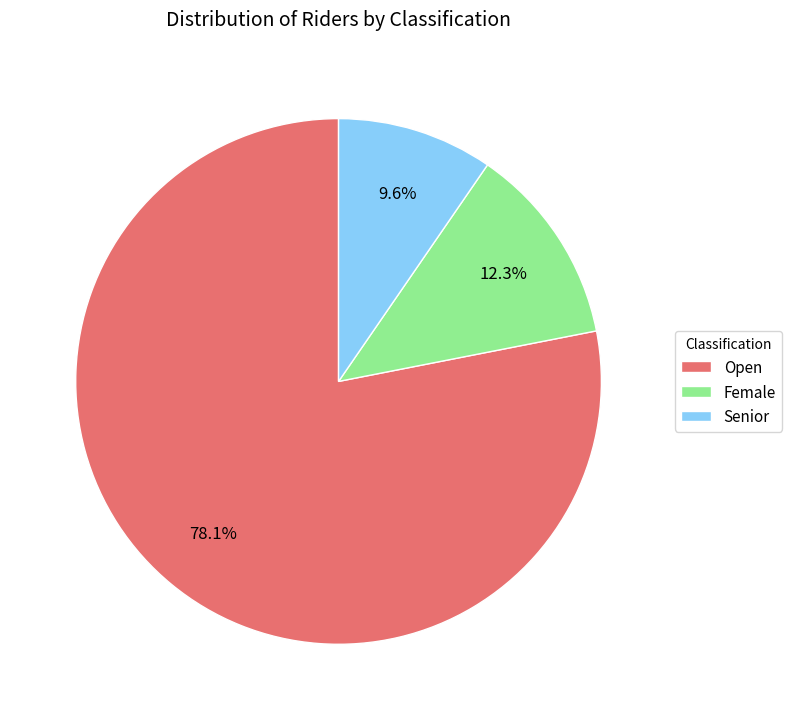

To the nearest percent, what percentage of the pie is Senior?

10%